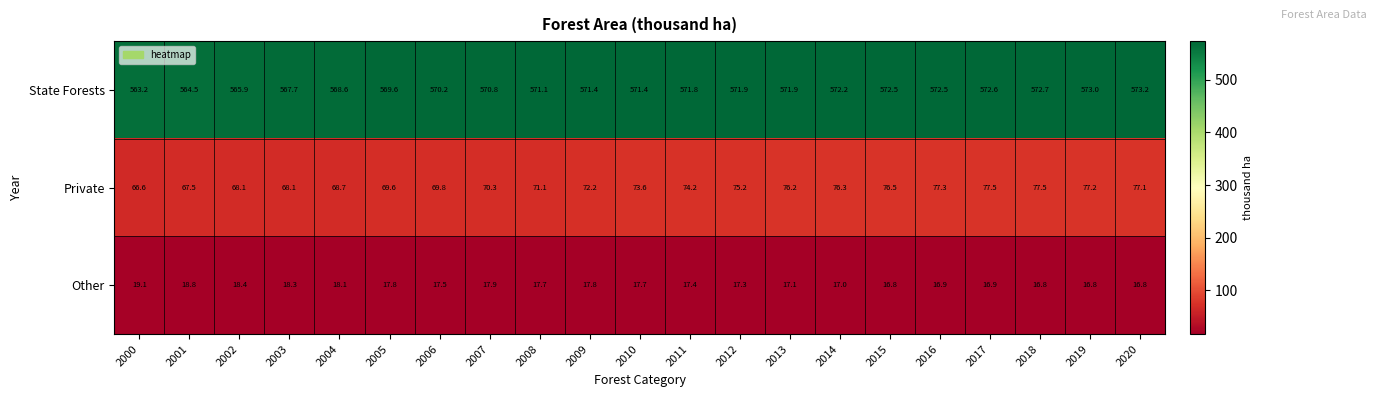

Between 2000 and 2016, which series saw the biggest shift?

Private